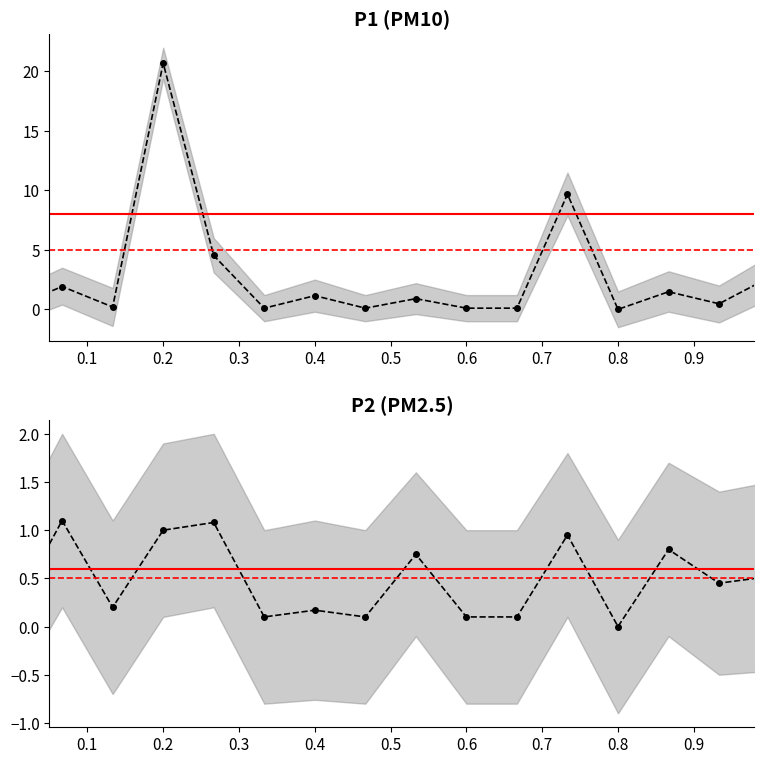

Which series has the largest total across all categories?

P1